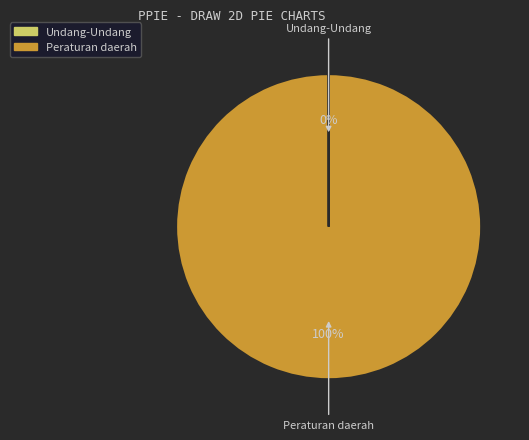

Which slice is the largest?

Peraturan daerah